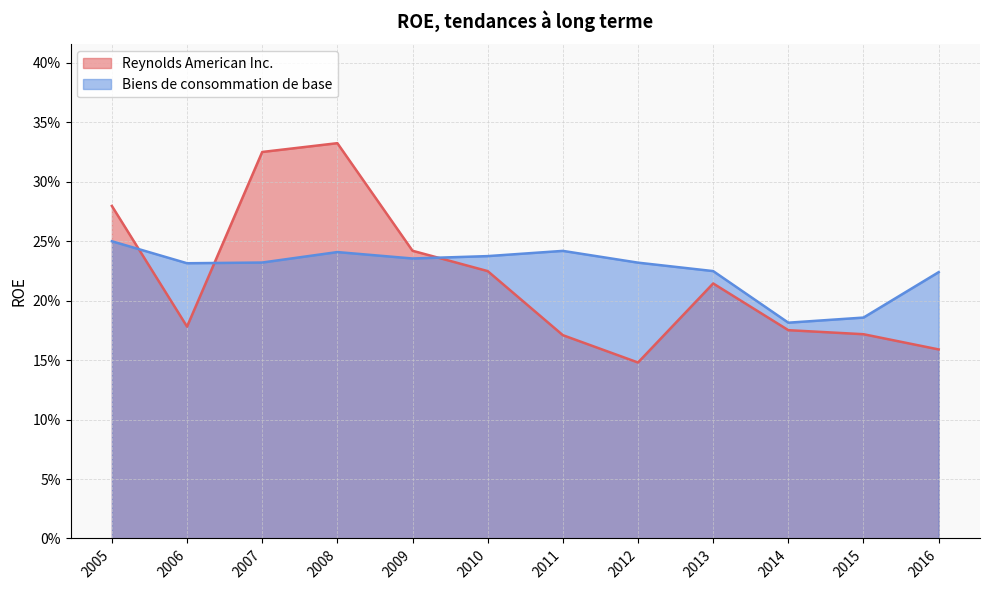

Reading left to right, list all the values displayed in this chart.

Reynolds American Inc.: 0.3	0.2	0.3	0.3	0.2	0.2	0.2	0.1	0.2	0.2	0.2	0.2
Biens de consommation de base: 0.2	0.2	0.2	0.2	0.2	0.2	0.2	0.2	0.2	0.2	0.2	0.2